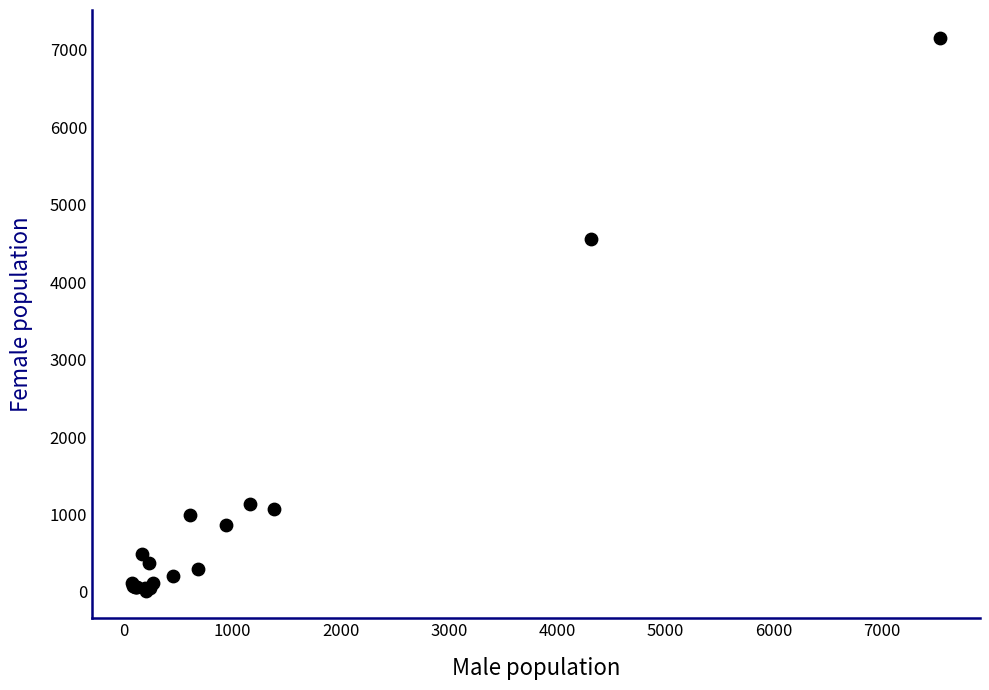

What Y value in the scatter plot is closest to 3586?

4553